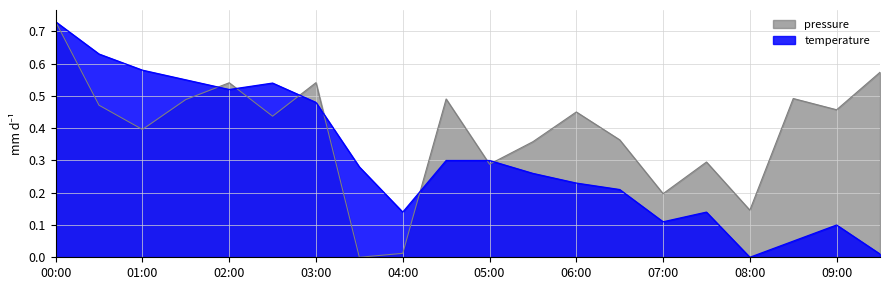

What is the sum of all temperature values?

6.2